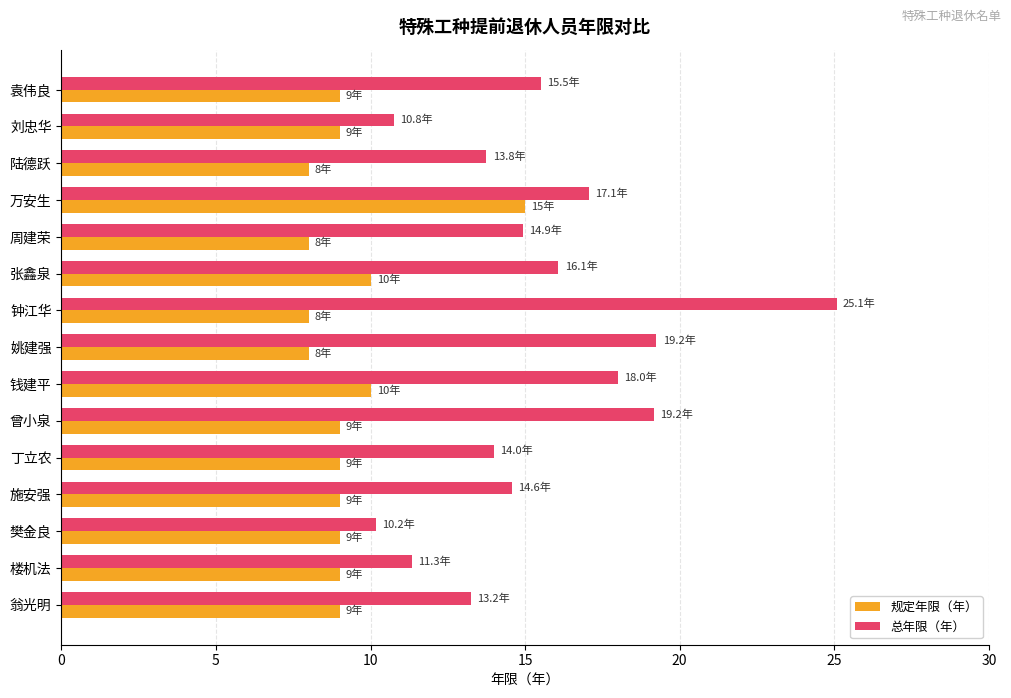

At 楼机法, list the series in order from largest to smallest.

总年限（年）, 规定年限（年）